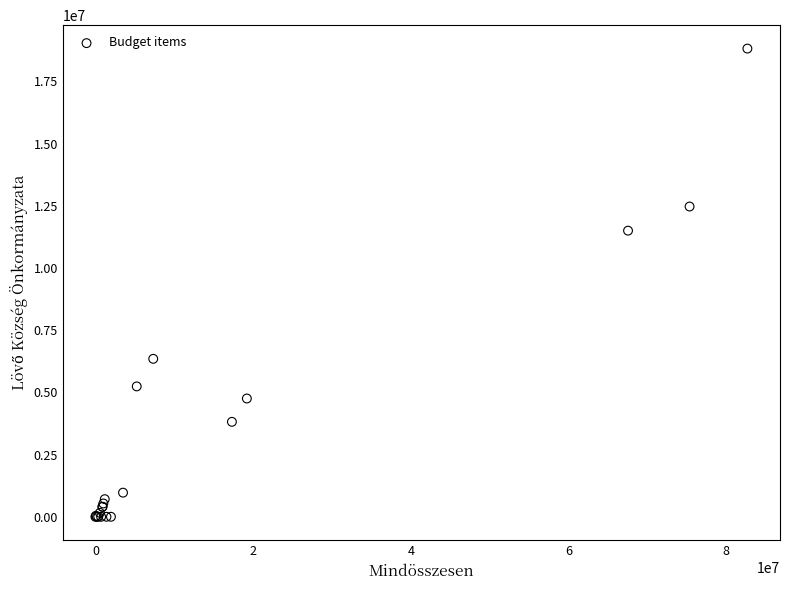

What Y value in the scatter plot is closest to 9410770?

11501935